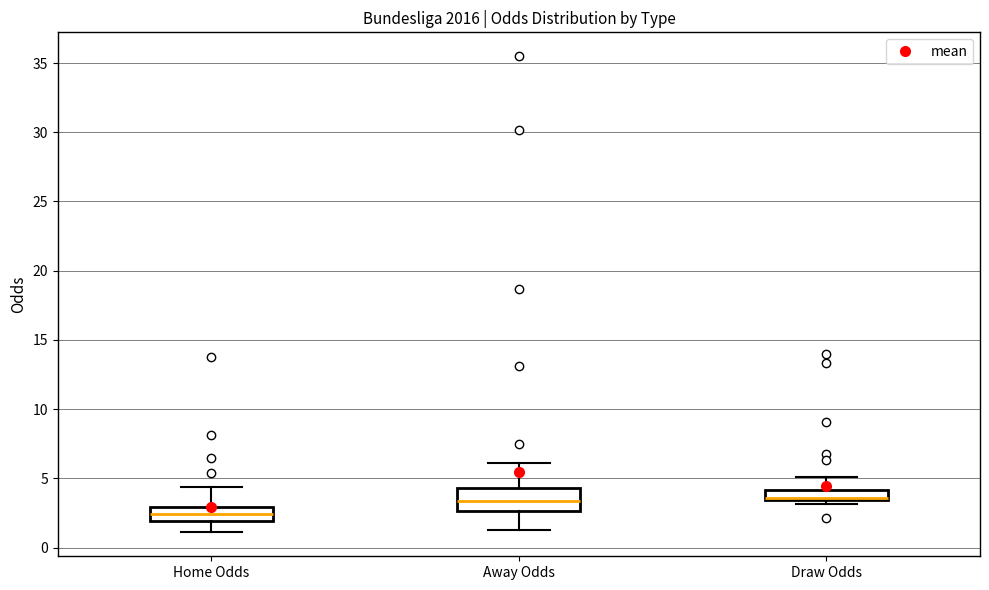

Which box has the lowest median line?

Home Odds